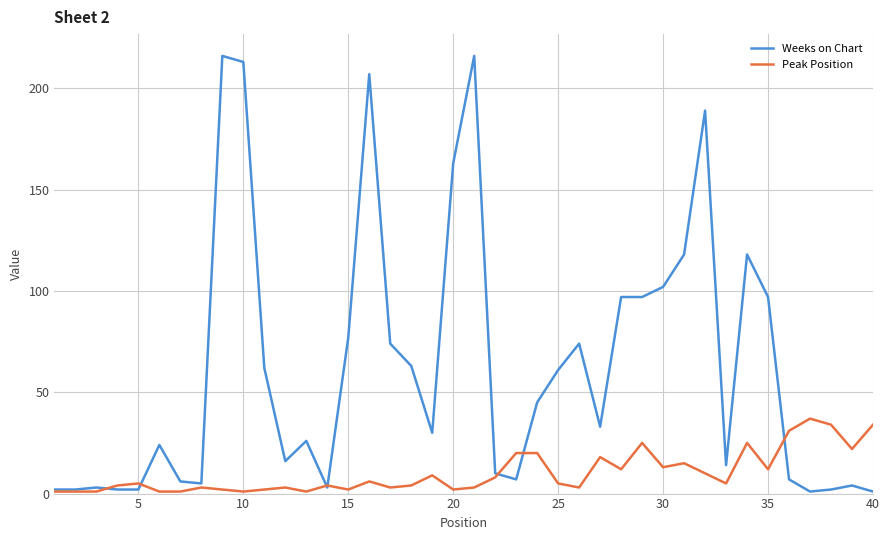

List the series in order of their overall mean, lowest first.

Peak Position, Weeks on Chart